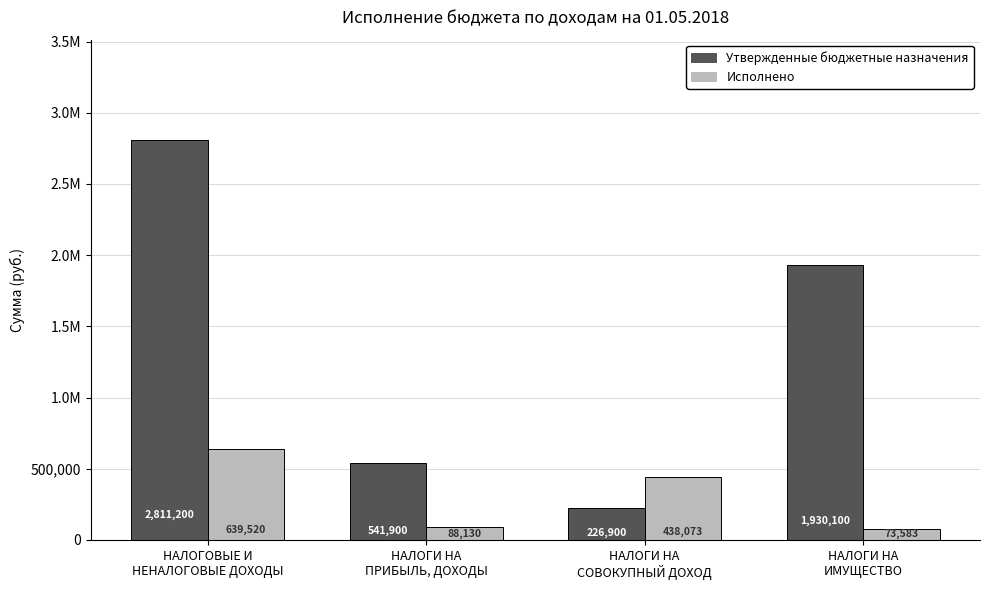

List the series in order of their overall mean, highest first.

Утвержденные бюджетные назначения, Исполнено